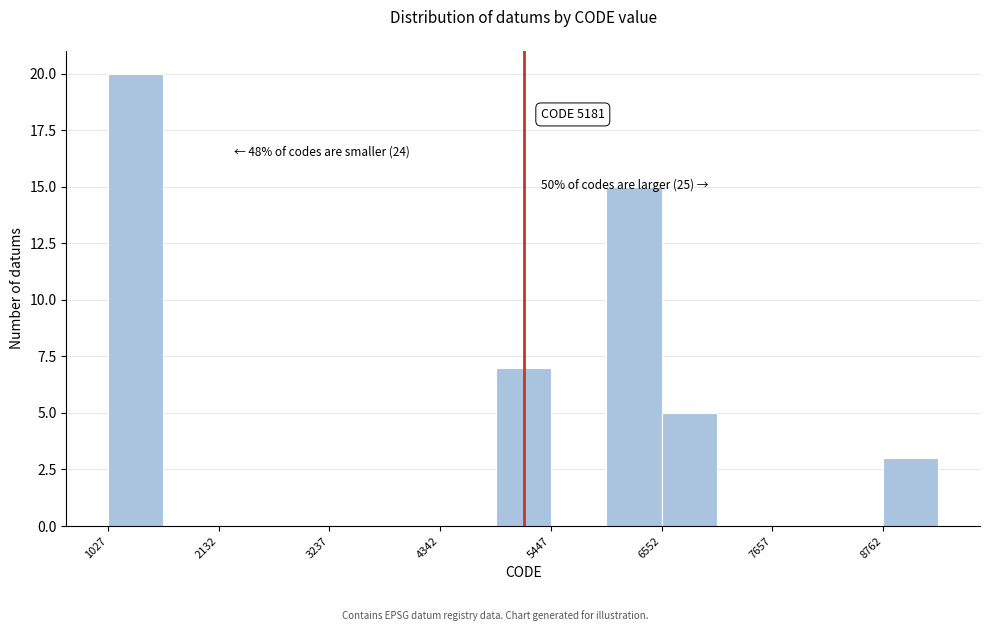

Read against the x-axis, roughly where is the centre of the tallest bar?

1400